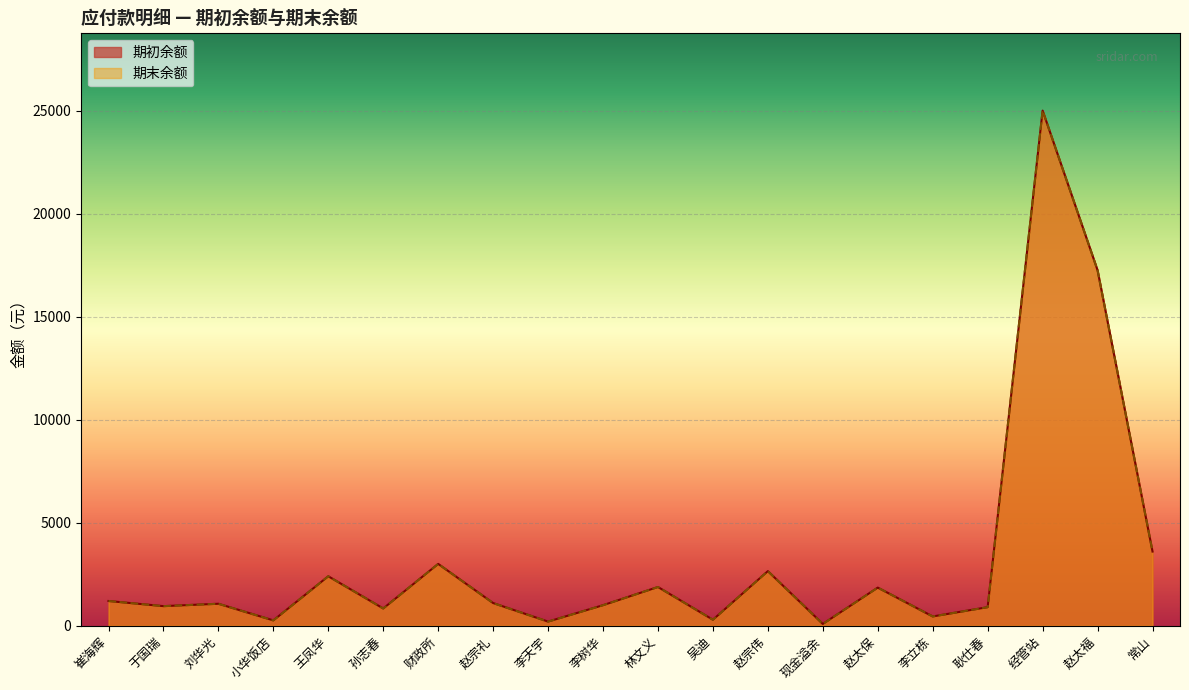

List the series in order of their peak value, highest first.

期初余额, 期末余额